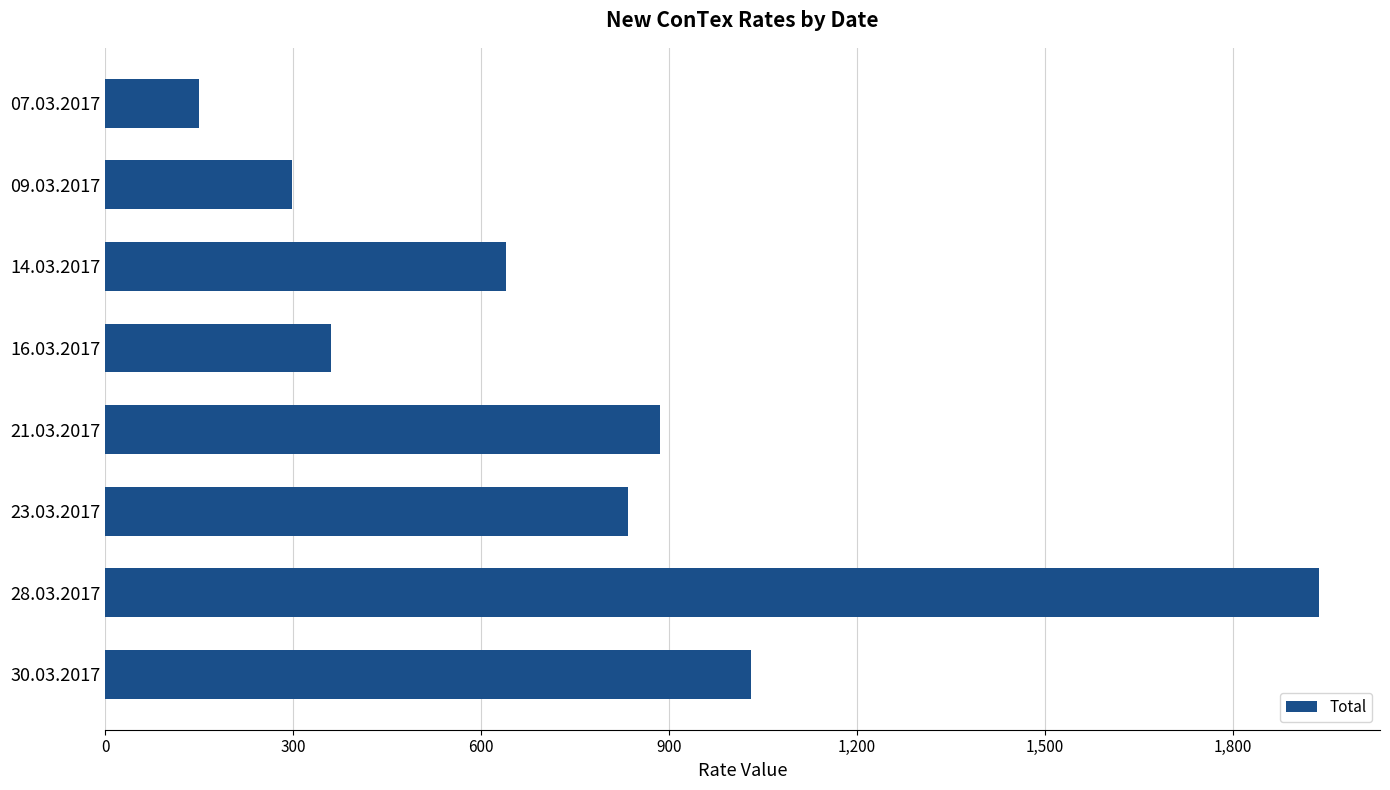

What is the maximum value shown in the chart?

1938